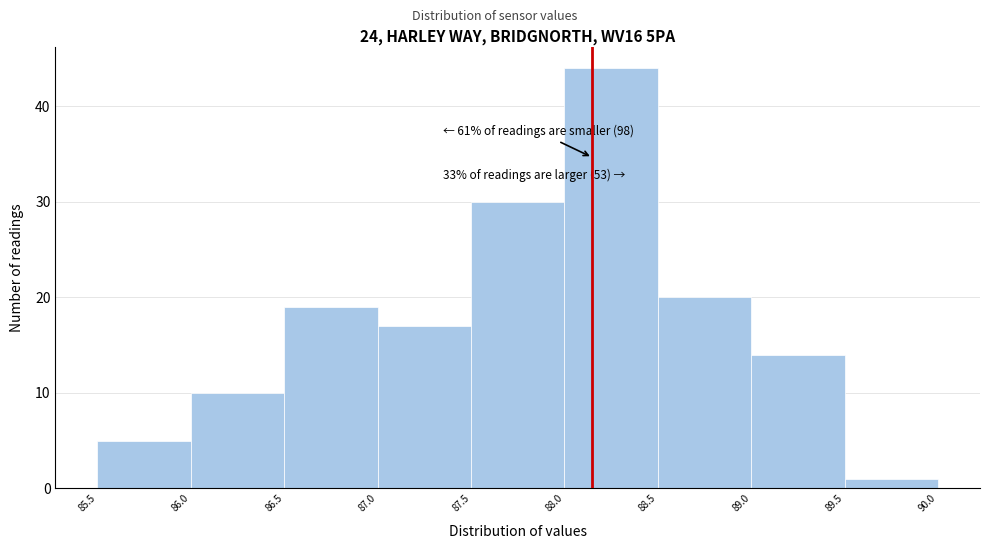

Reading left to right, list all the values displayed in this chart.

5	10	19	17	30	44	20	14	1